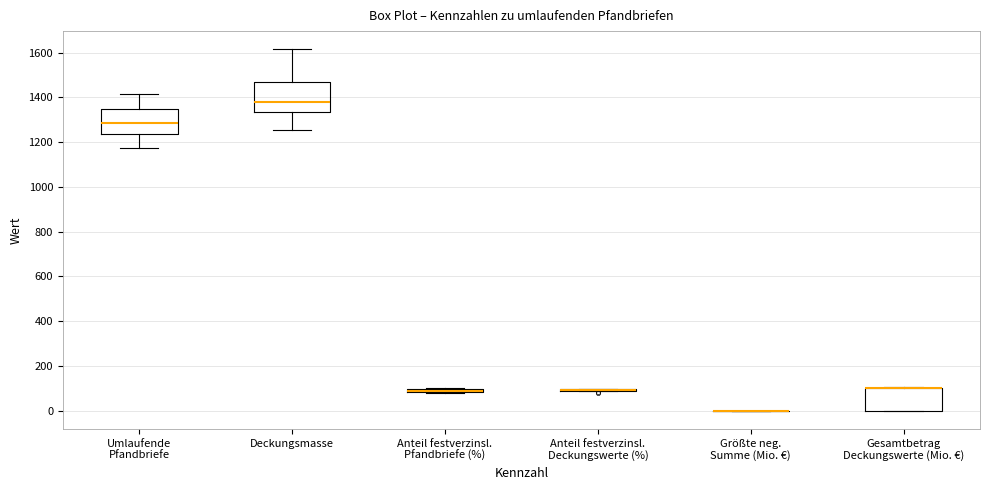

Which box is the tallest, from its lower edge to its upper edge?

Deckungsmasse